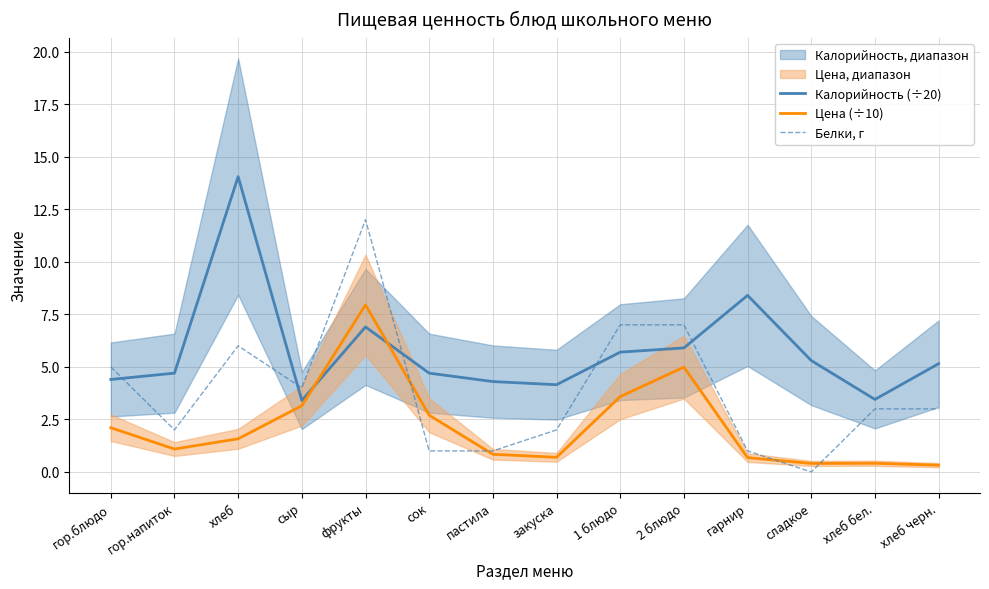

Reading right to left, extract all data points from this chart.

Калорийность (÷20): 5.2	3.5	5.3	8.4	5.9	5.7	4.2	4.3	4.7	6.9	3.4	14.1	4.7	4.4
Цена (÷10): 0.3	0.4	0.4	0.7	5.0	3.6	0.7	0.8	2.7	8.0	3.1	1.6	1.1	2.1
Белки, г: 3.0	3.0	0.0	1.0	7.0	7.0	2.0	1.0	1.0	12.0	4.0	6.0	2.0	5.0